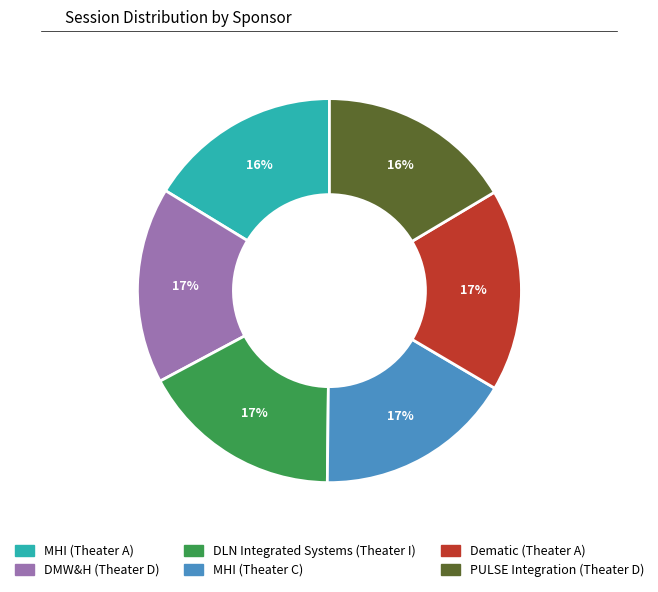

To the nearest percent, what is the combined percentage of MHI (Theater A) and MHI (Theater C)?

33%